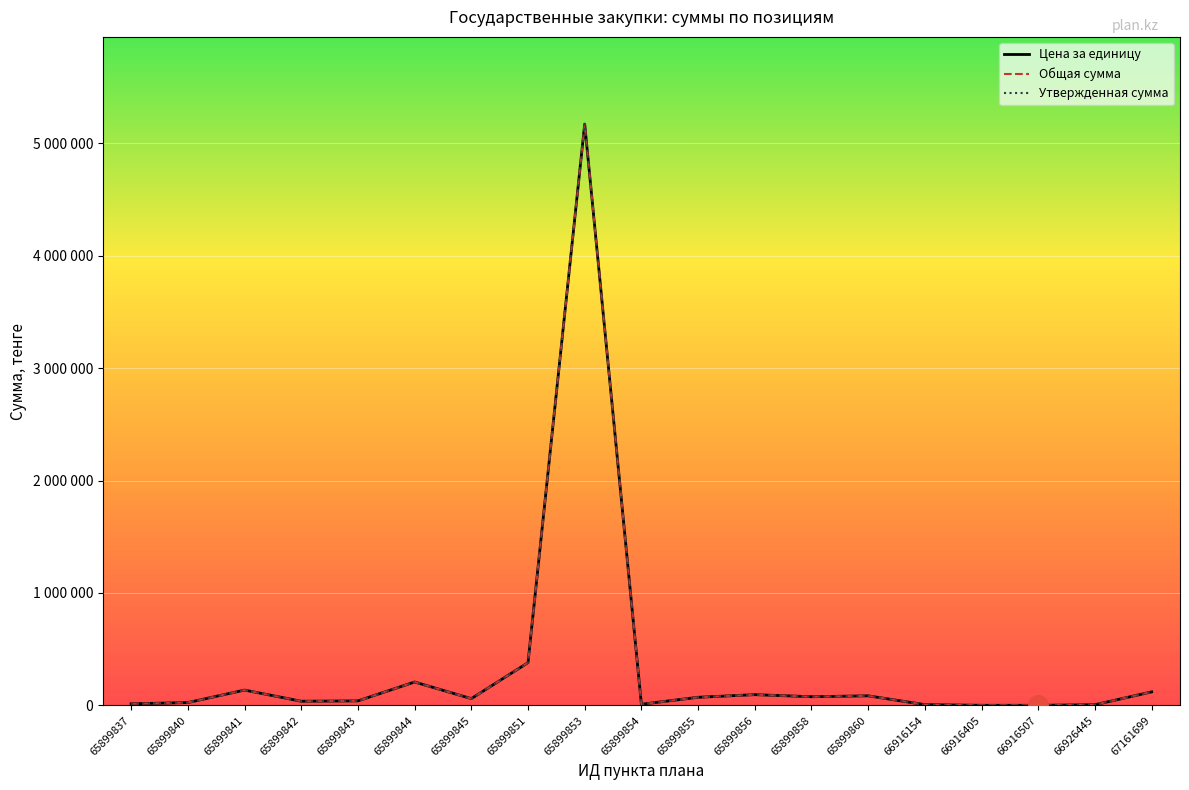

The value of Общая сумма at 65899855 is 22428. True or false?

False